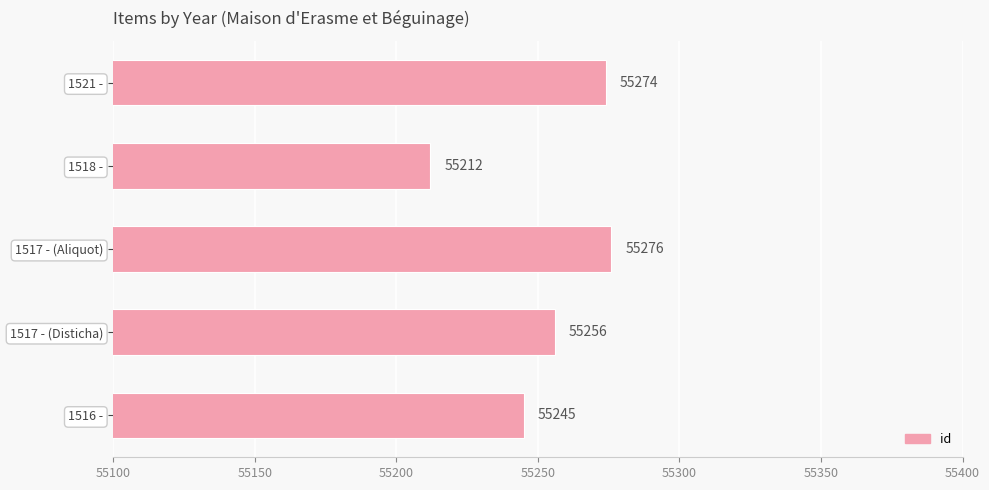

How many bars are there in total?

5